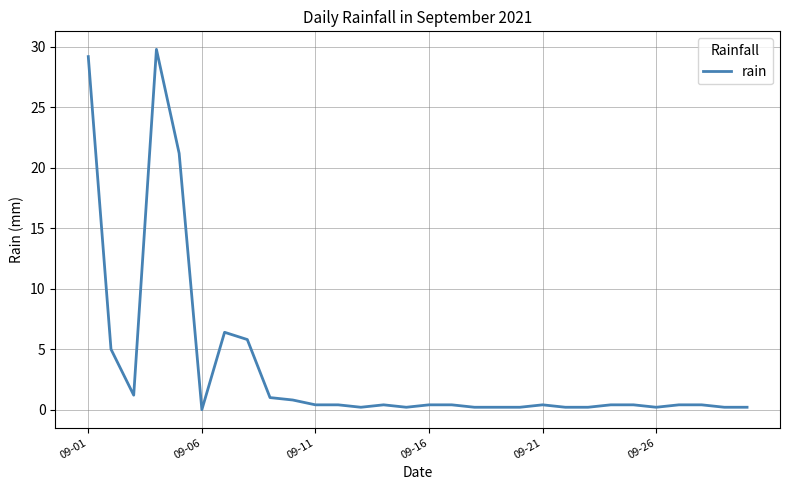

True or false: the data has more than 2 interior local peaks.

True